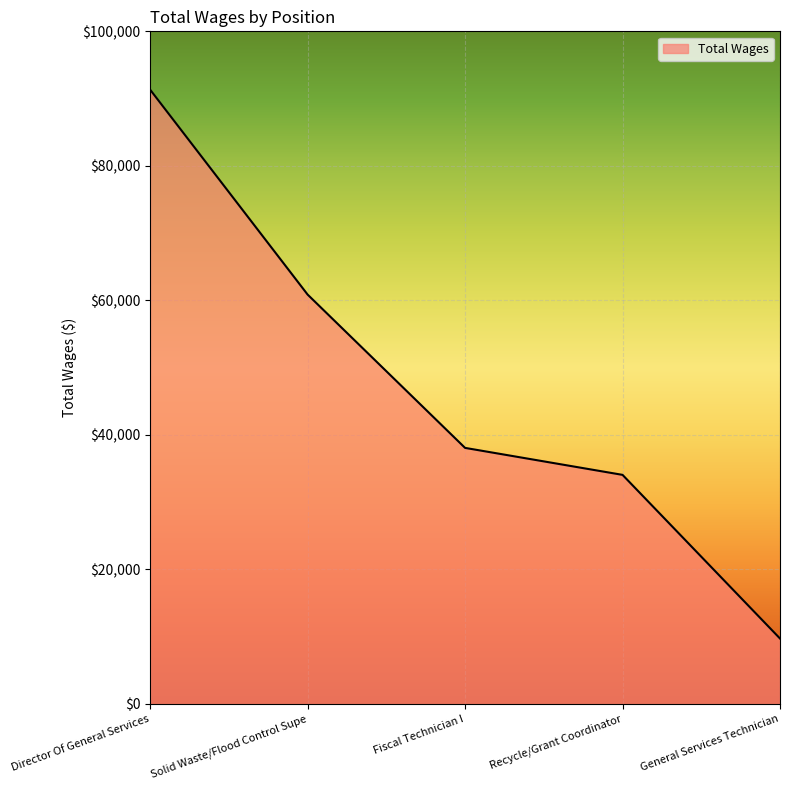

What is the maximum value shown in the chart?

91326